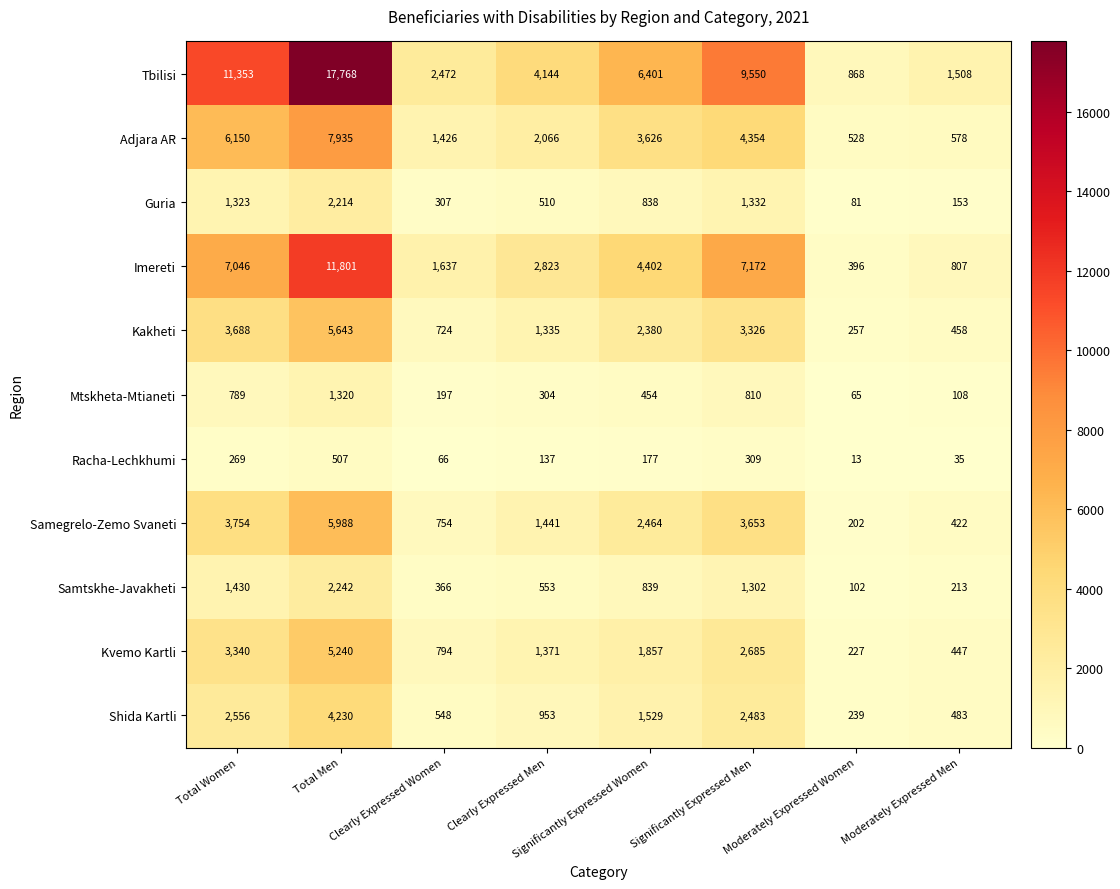

How many data points in Guria are less than 838?

4